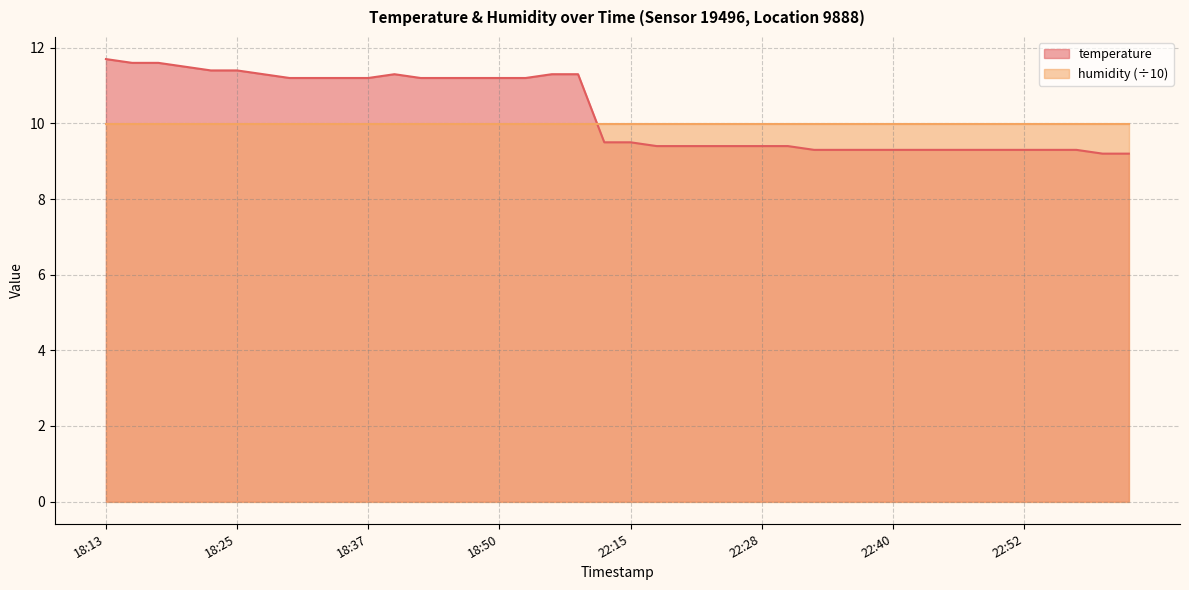

What is the sum of all values?

411.3